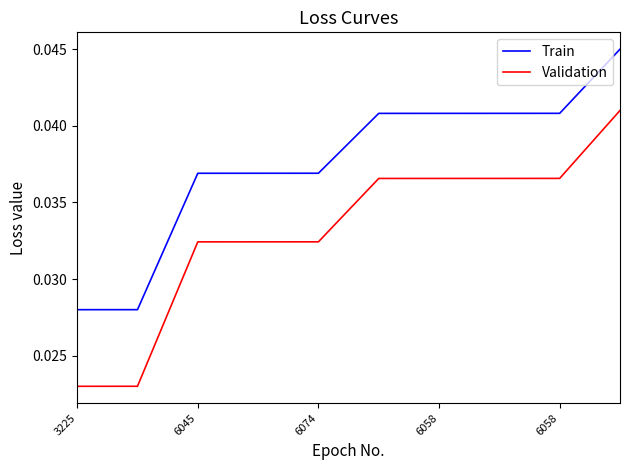

List the series in order of their overall mean, lowest first.

Validation, Train